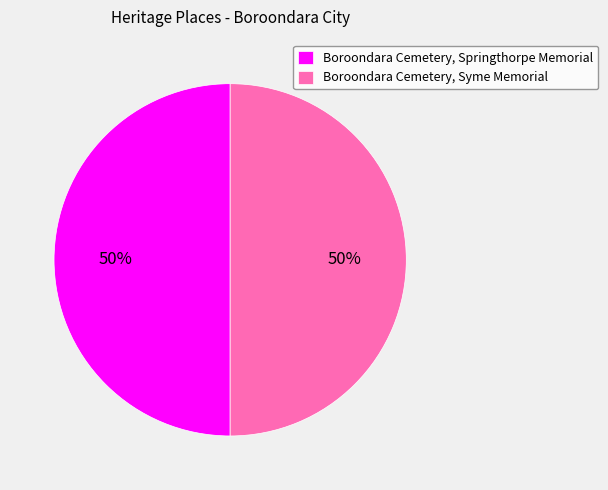

To the nearest percent, what is the combined percentage of Boroondara Cemetery, Syme Memorial and Boroondara Cemetery, Springthorpe Memorial?

100%